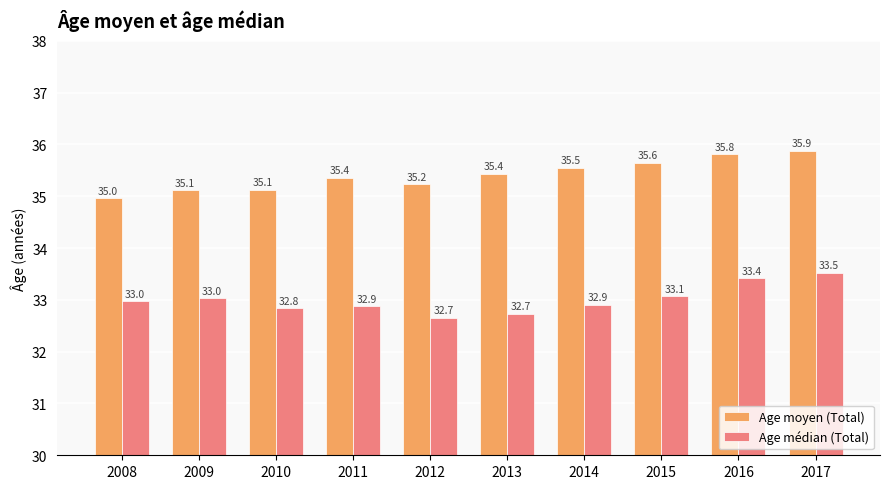

Reading left to right, extract all data points from this chart.

Age moyen (Total): 35.0	35.1	35.1	35.4	35.2	35.4	35.5	35.6	35.8	35.9
Age médian (Total): 33.0	33.0	32.8	32.9	32.7	32.7	32.9	33.1	33.4	33.5